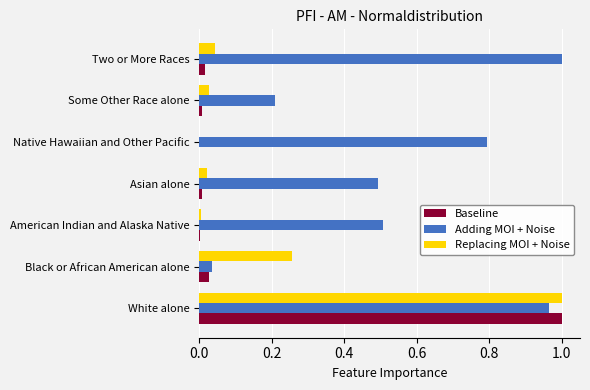

Between American Indian and Alaska Native and Some Other Race alone, which series saw the biggest shift?

Adding MOI + Noise